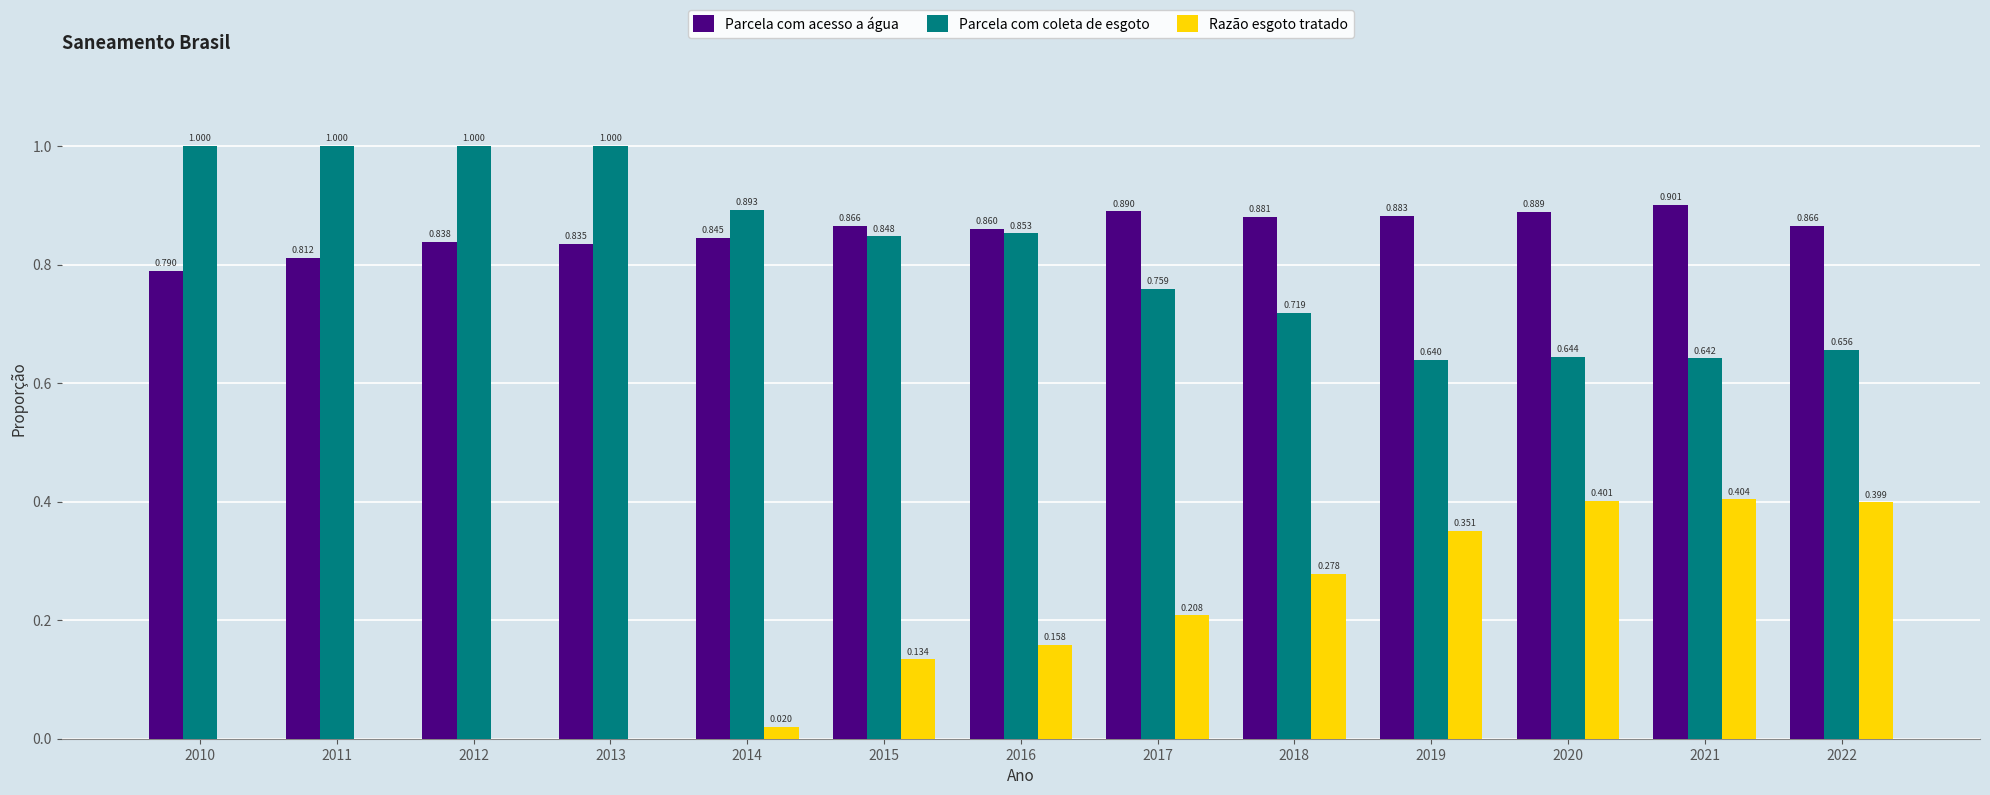

What is the total value across all series at 2020?

1.9